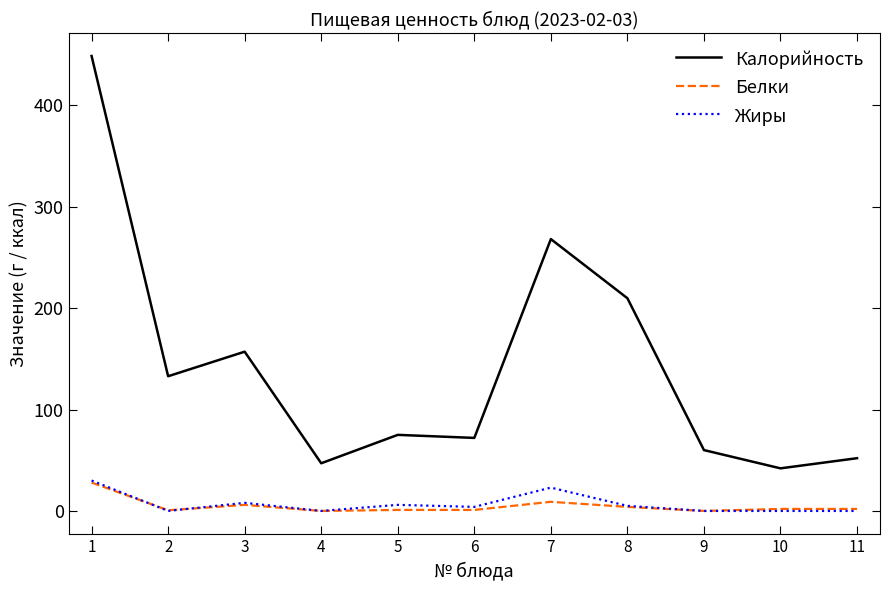

What is the minimum value for Калорийность?

42.0